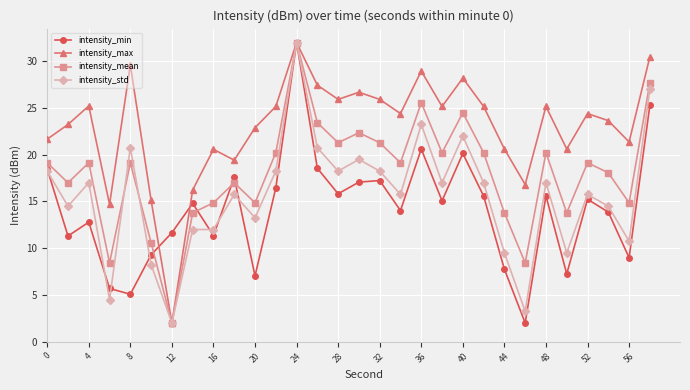

Rank the series by their average value, from lowest to highest.

intensity_min, intensity_std, intensity_mean, intensity_max